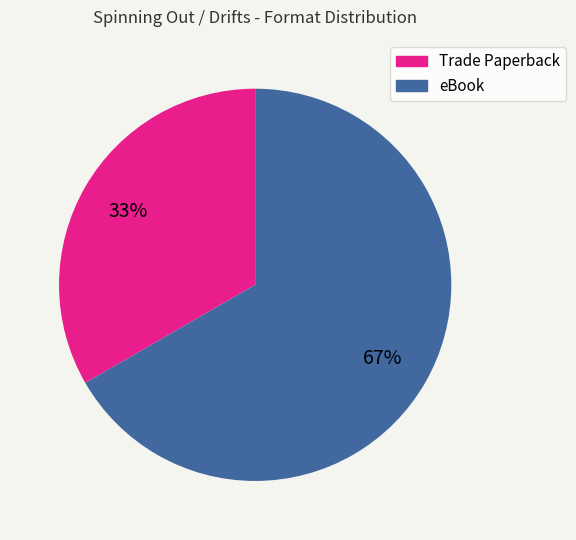

To the nearest percent, what is the combined percentage of eBook and Trade Paperback?

100%